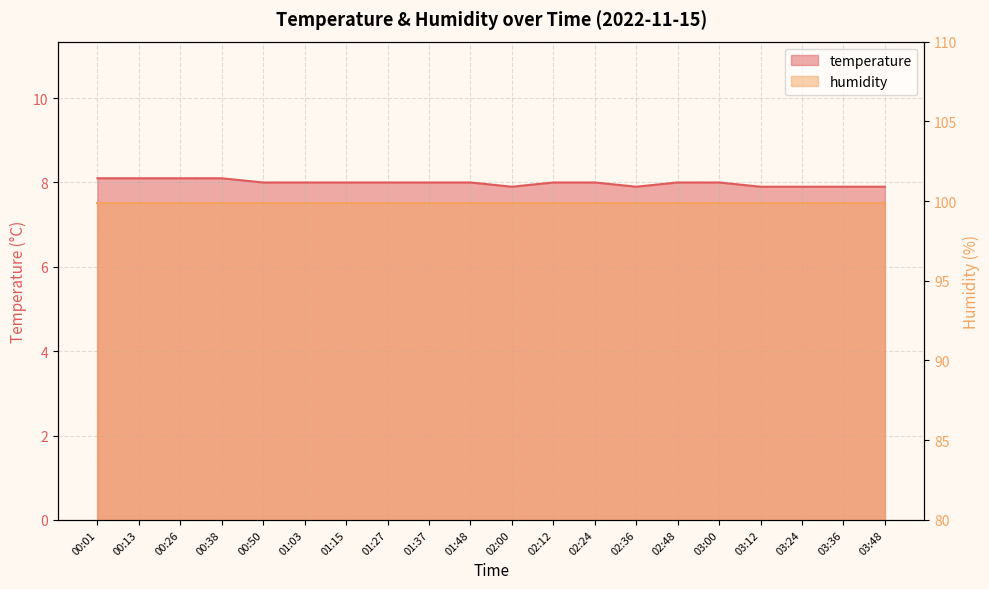

True or false: the data shows 11.1 at 00:01.

False